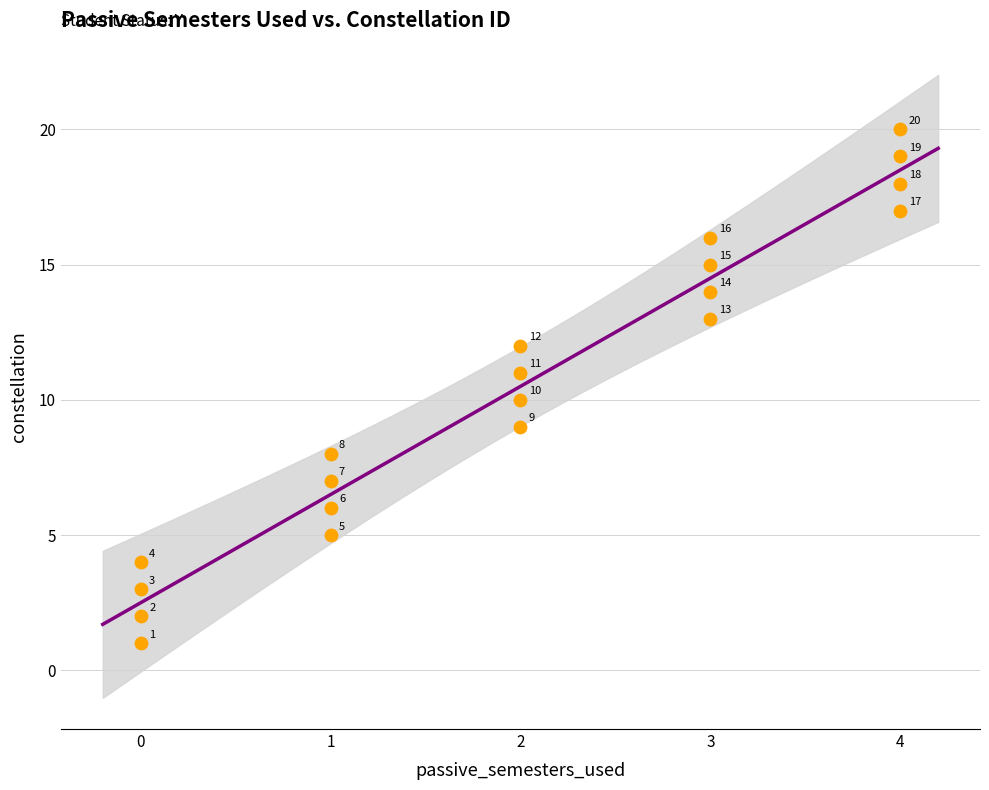

What Y value in the scatter plot is closest to 10?

10